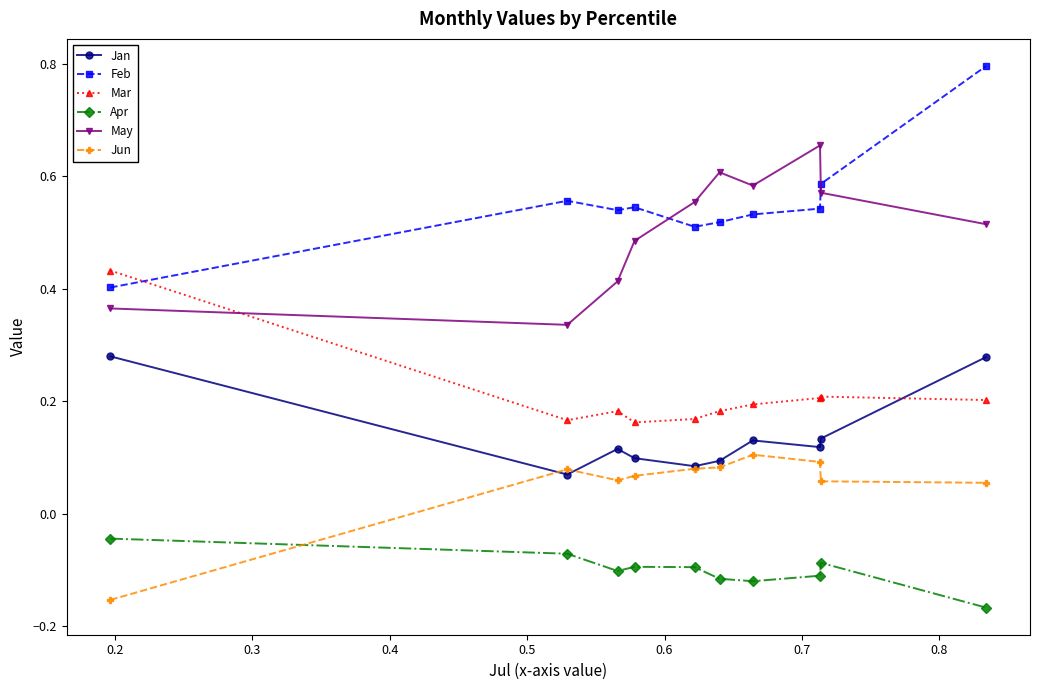

Which series has the largest total across all categories?

Feb